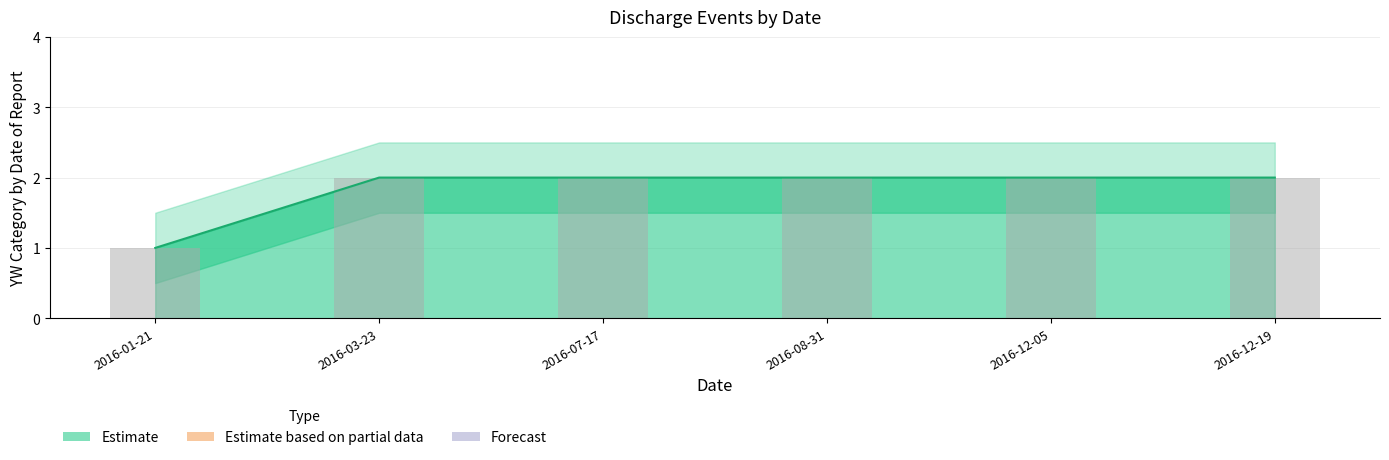

What is the smallest value displayed?

1